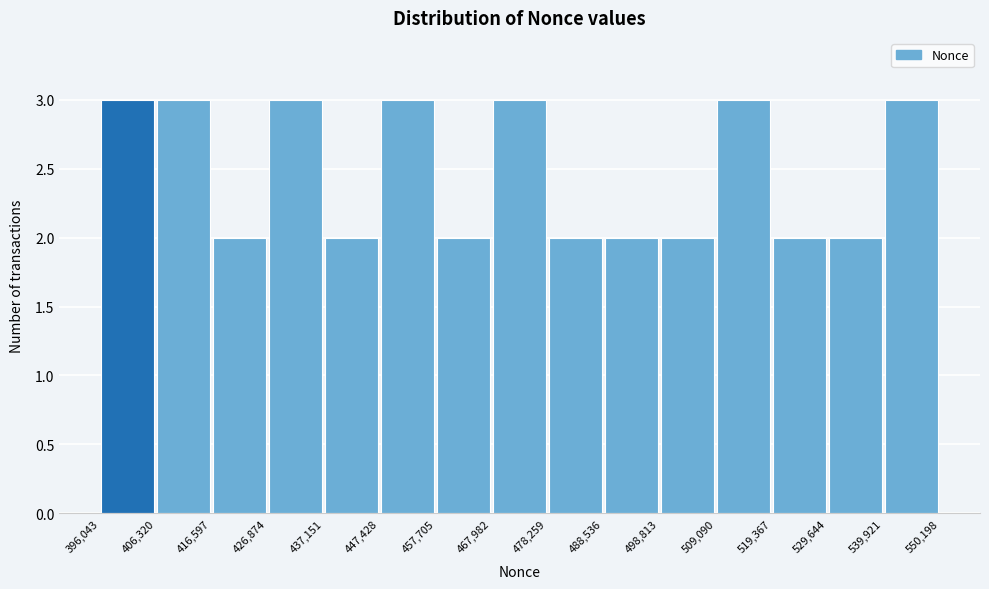

Reading left to right, transcribe this chart: for each bar, give the range it covers on the x-axis and its height. The values are not printed on the chart, so give them approximately, as read against the axis.

396,043 to 406,320: 3
406,320 to 416,597: 3
416,597 to 426,874: 2
426,874 to 437,151: 3
437,151 to 447,428: 2
447,428 to 457,705: 3
457,705 to 467,982: 2
467,982 to 478,259: 3
478,259 to 488,536: 2
488,536 to 498,813: 2
498,813 to 509,090: 2
509,090 to 519,367: 3
519,367 to 529,644: 2
529,644 to 539,921: 2
539,921 to 550,198: 3